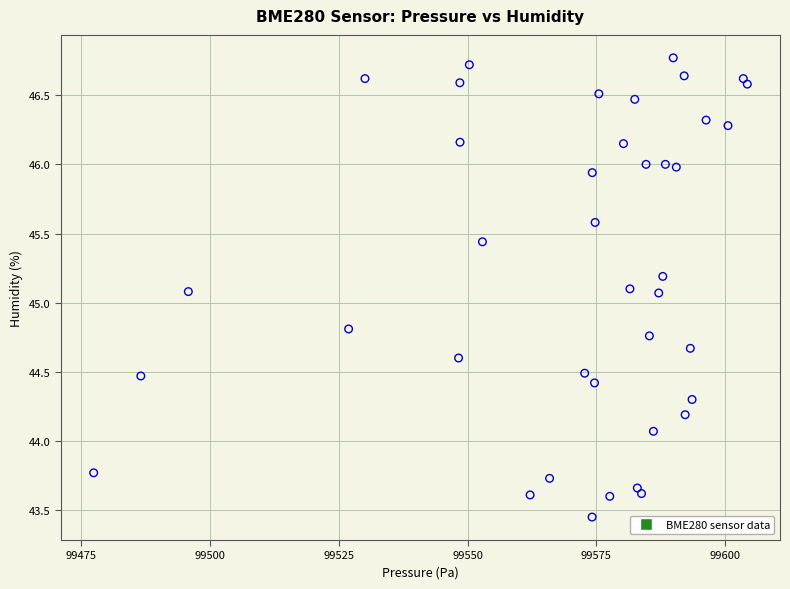

What is the range of Y values (max minus min)?

3.3